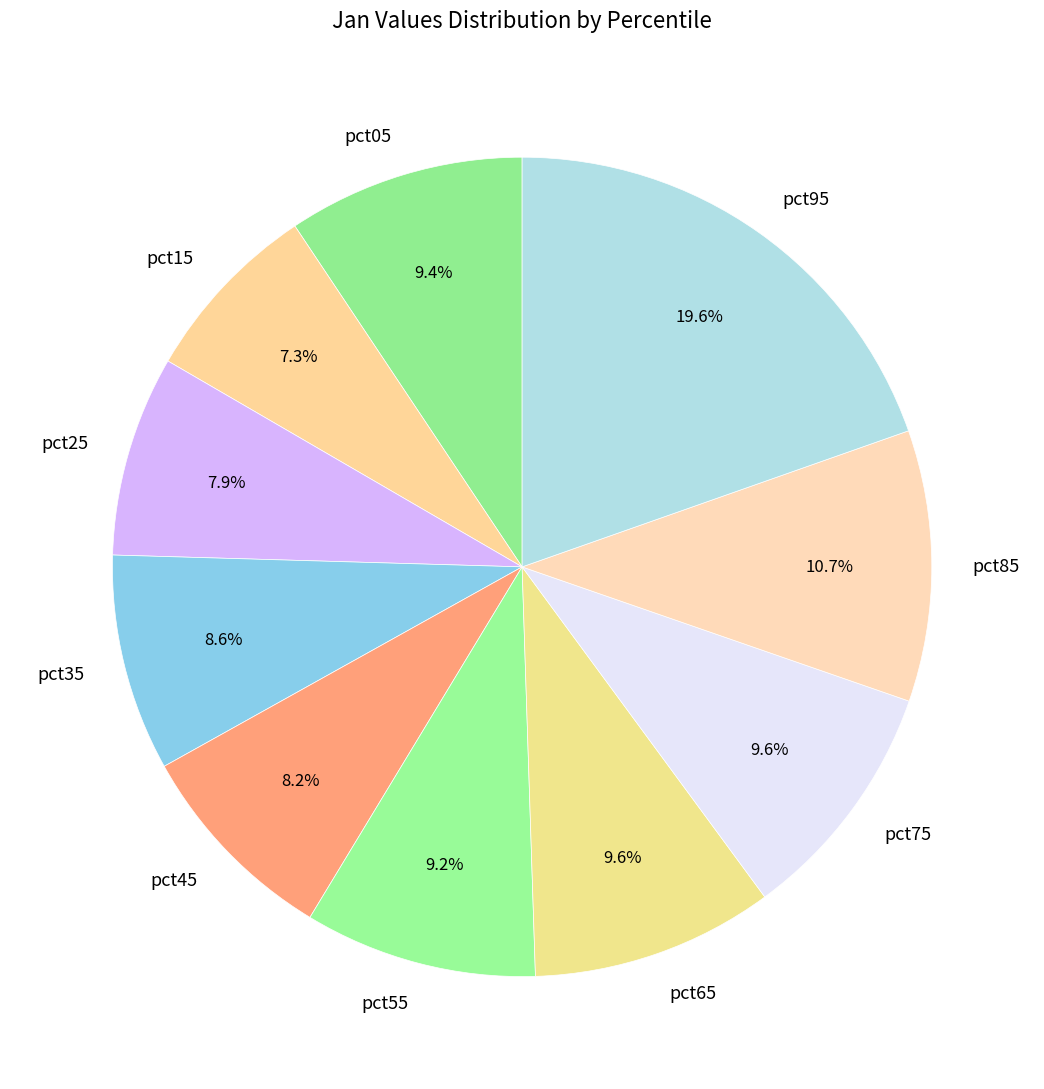

Does pct45 represent more than half of the total?

No